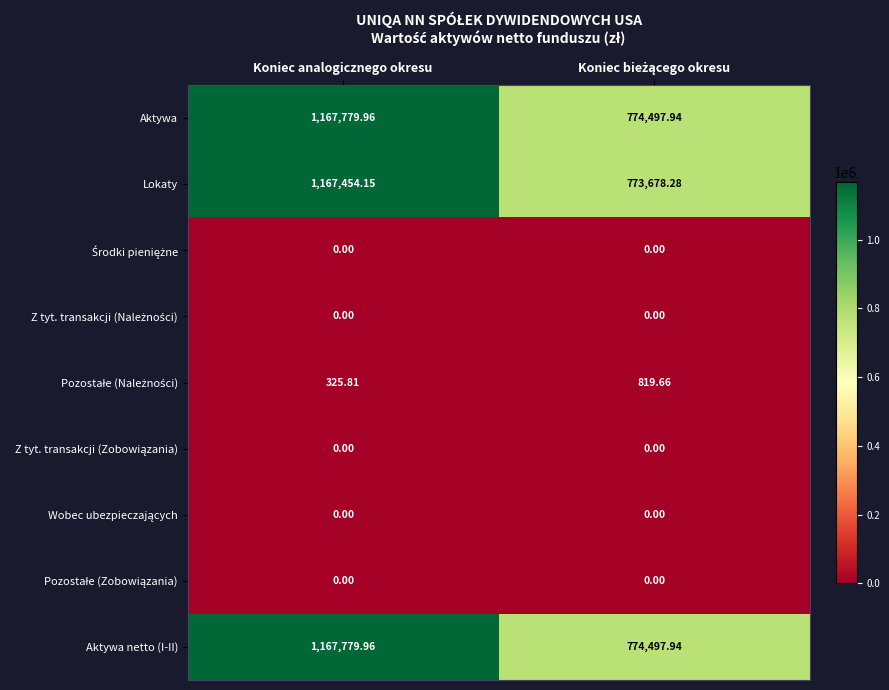

Which series has the largest range (max minus min)?

Lokaty